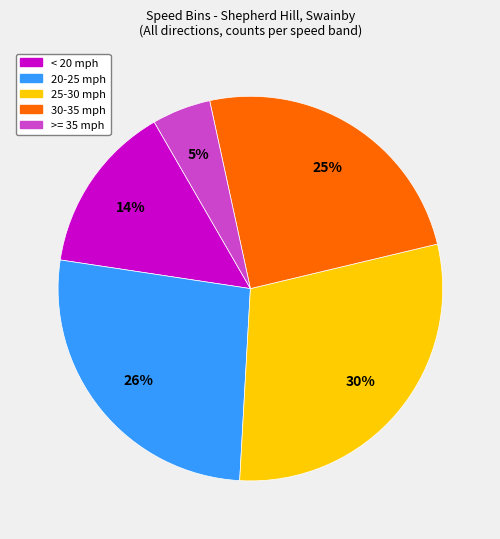

To the nearest percent, what is the difference between the largest and smallest slice percentages?

25%